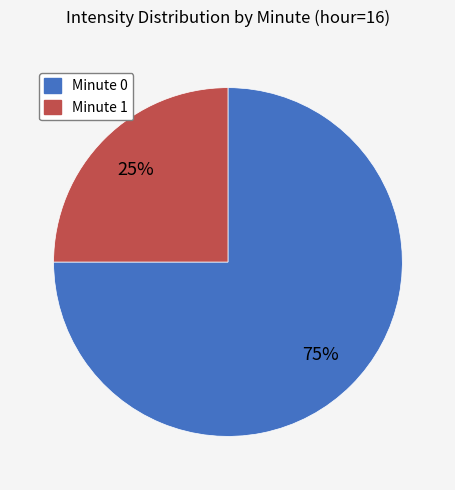

Is there any slice that represents more than half of the pie?

Yes